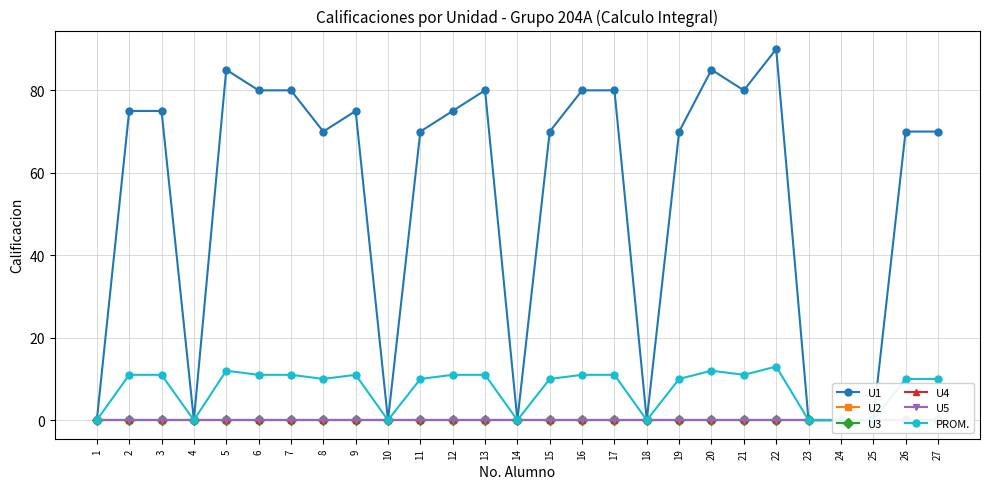

What are all the series names shown in the legend?

U1, U2, U3, U4, U5, PROM.